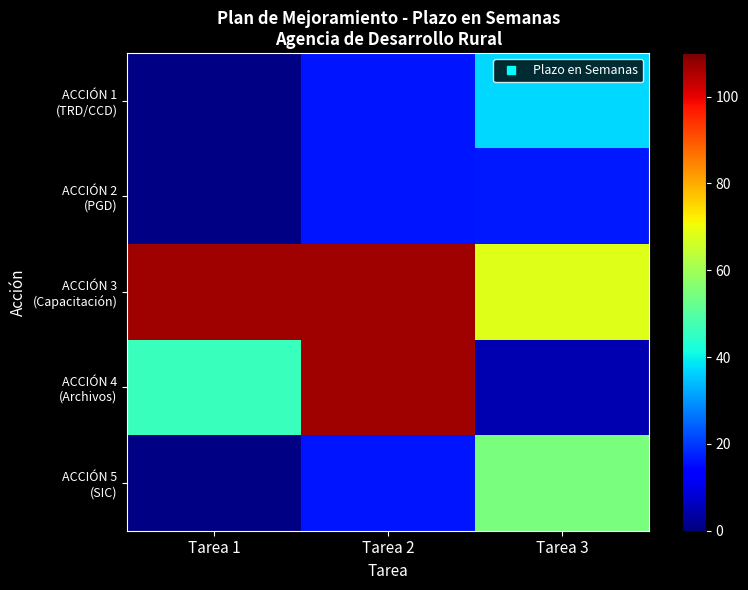

Between Tarea 1 and Tarea 3, which series saw the biggest shift?

ACCIÓN 5 (SIC)